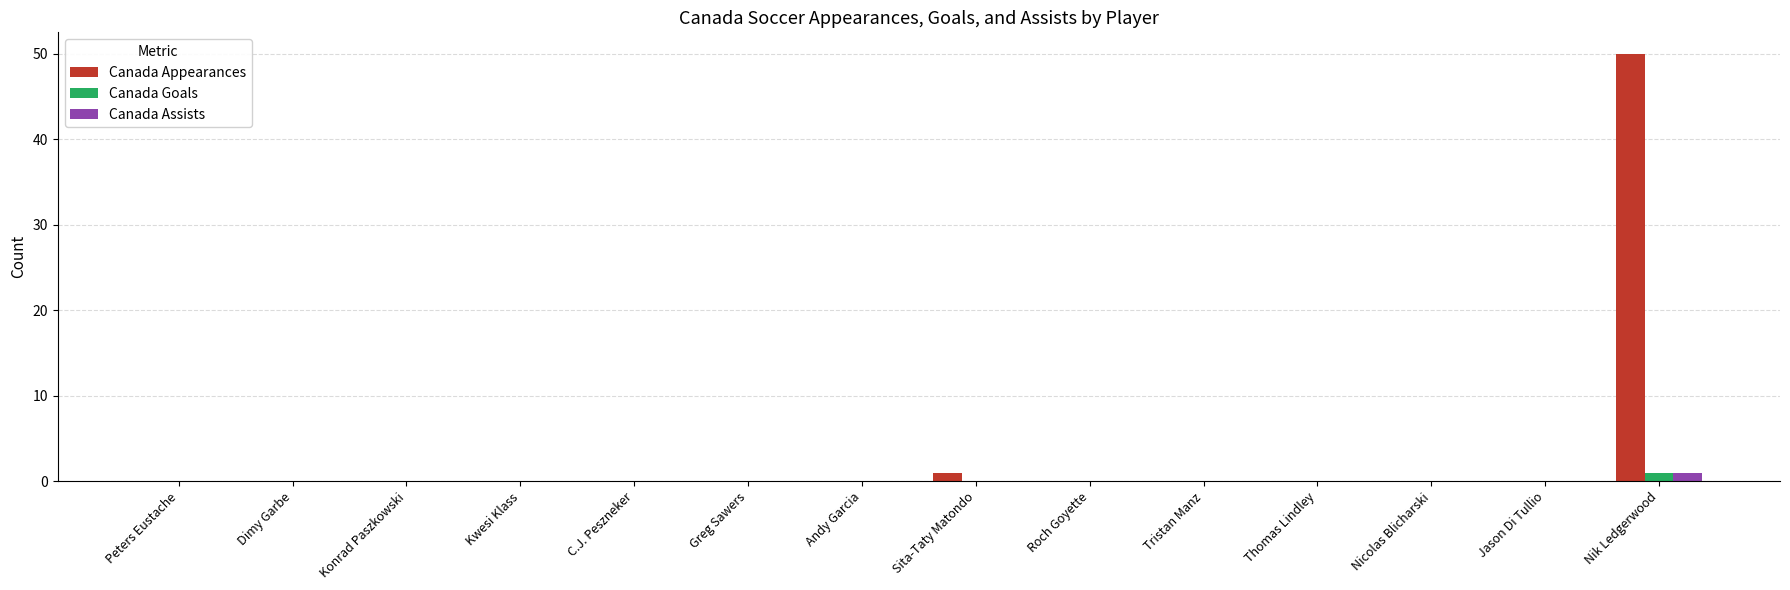

What is the total value across all series at Nik Ledgerwood?

52